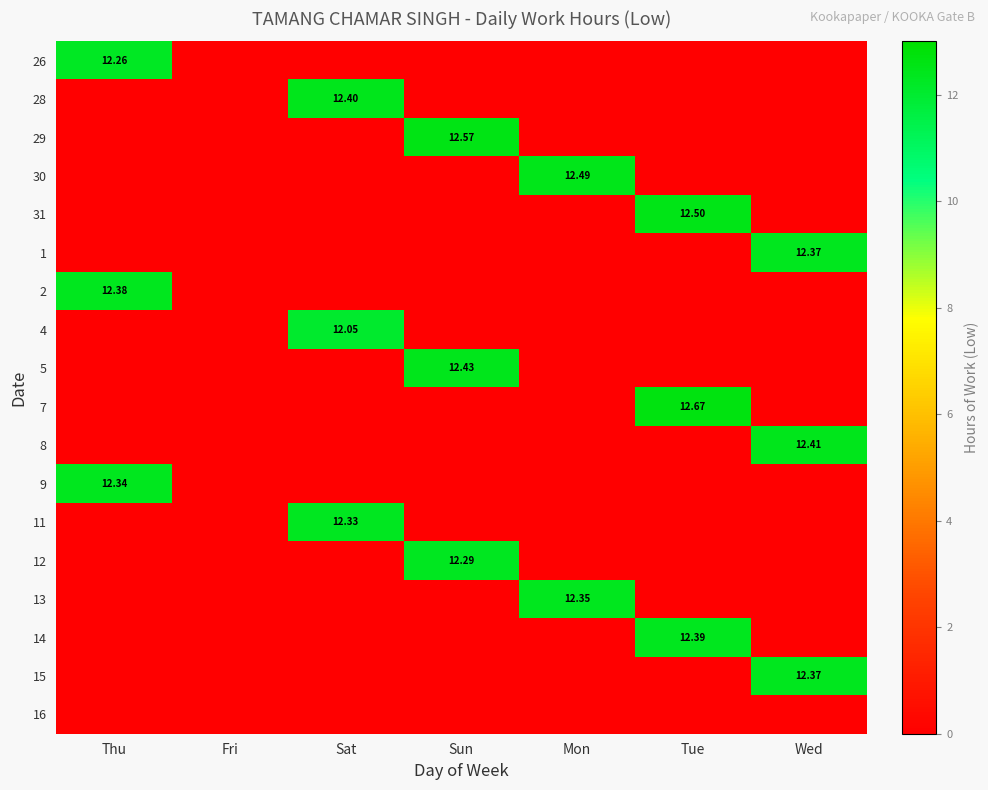

Rank the series by their maximum value, from highest to lowest.

7, 29, 31, 30, 5, 8, 28, 14, 2, 1, 15, 13, 9, 11, 12, 26, 4, 16